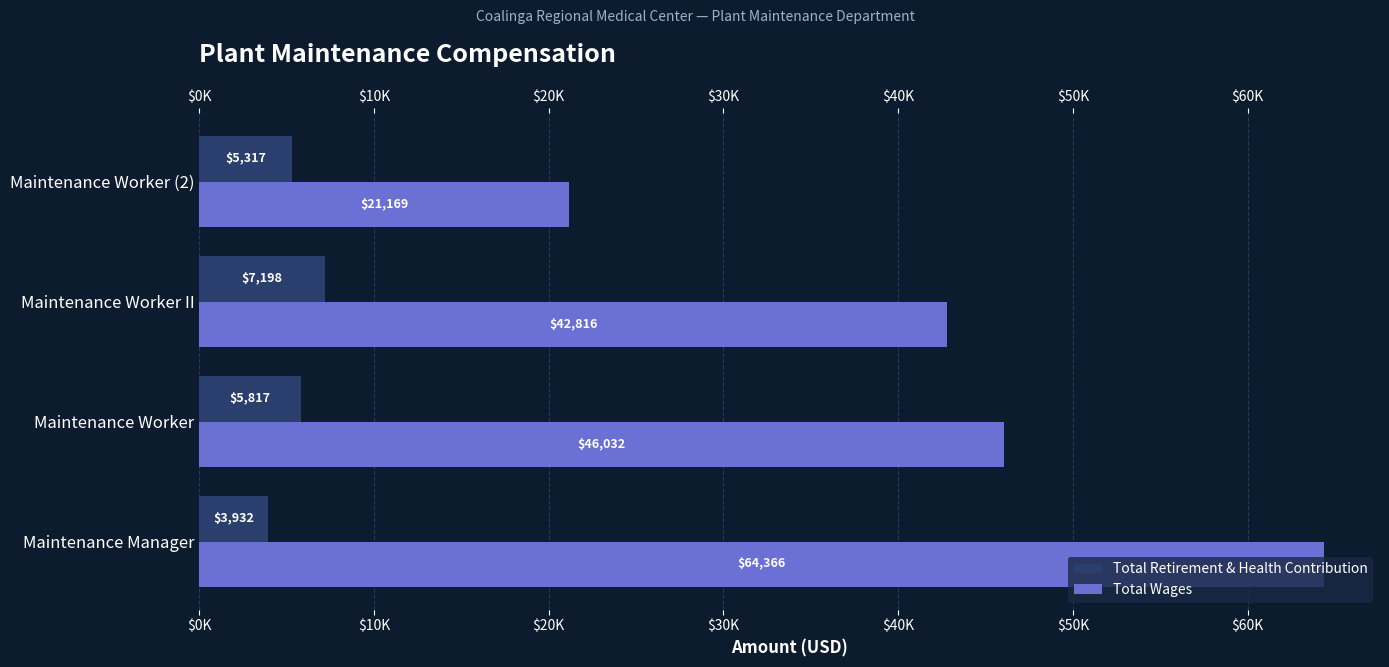

Reading right to left, extract all data points from this chart.

Total Retirement & Health Contribution: 5317	7198	5817	3932
Total Wages: 21169	42816	46032	64366